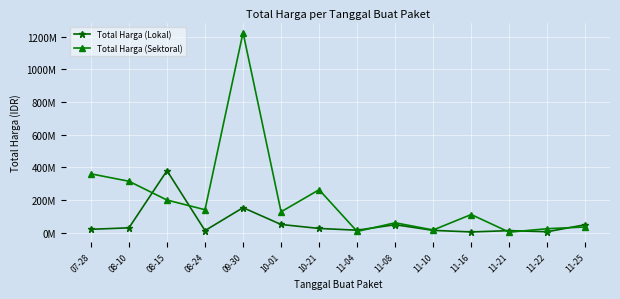

Is this an area chart (filled region under the line)?

No